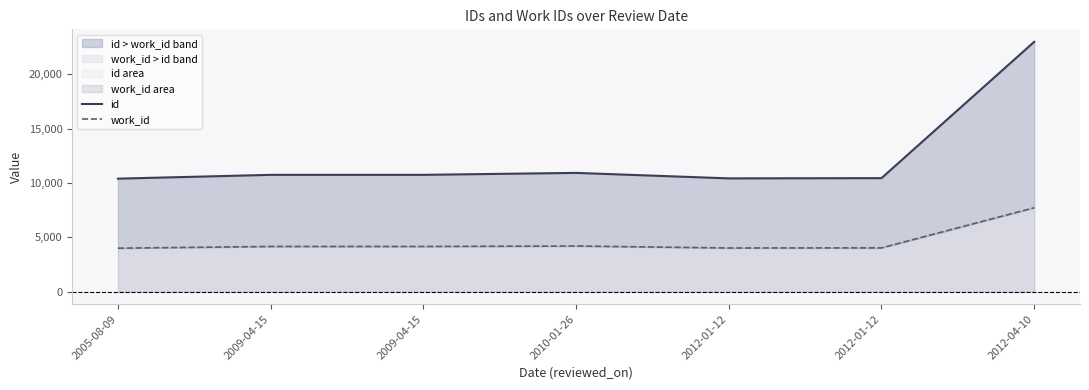

What is the sum of the id values at 2010-01-26 and 2009-04-15?

21695